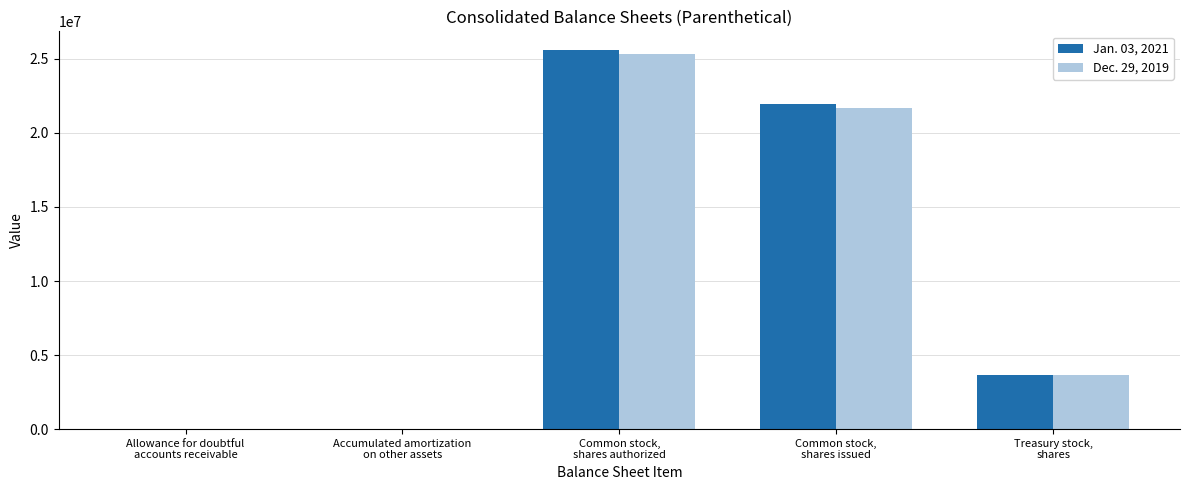

What is the minimum value for Jan. 03, 2021?

58